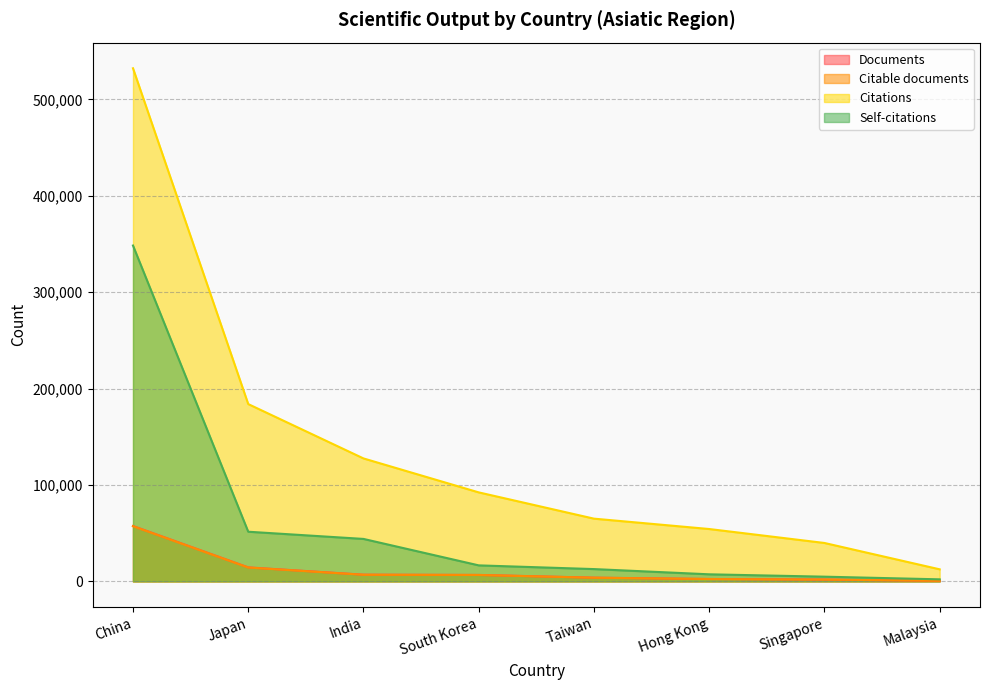

What is the label of the 6th point from the left?

Hong Kong